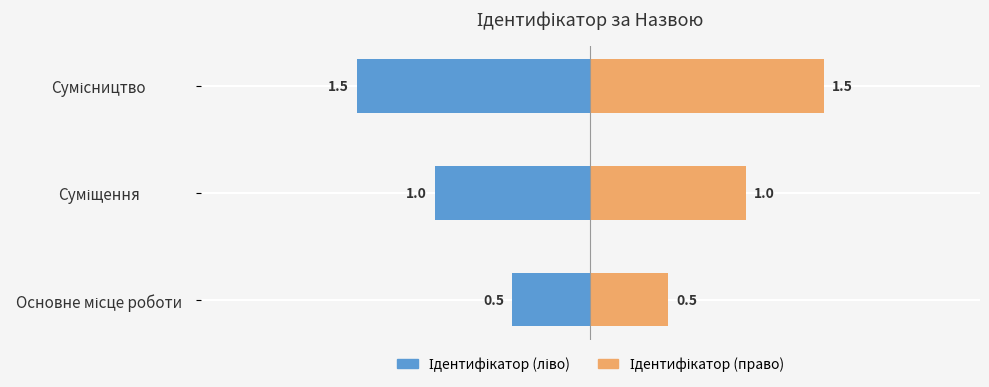

Rank the series by their maximum value, from highest to lowest.

Ідентифікатор (право), Ідентифікатор (ліво)